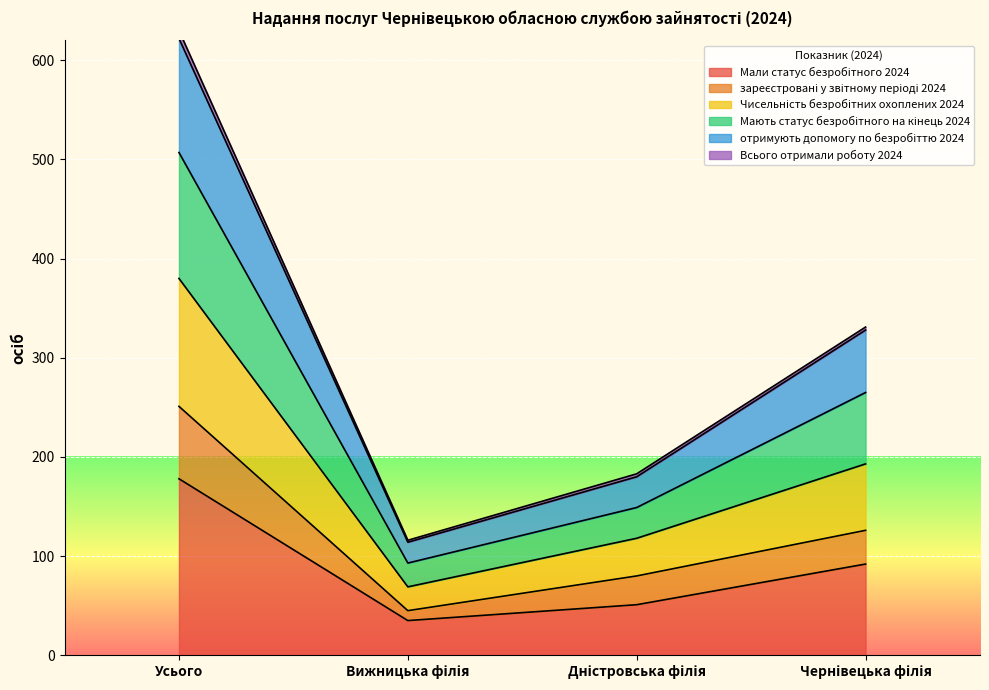

At which label does Мали статус безробітного 2024 reach its peak?

Усього